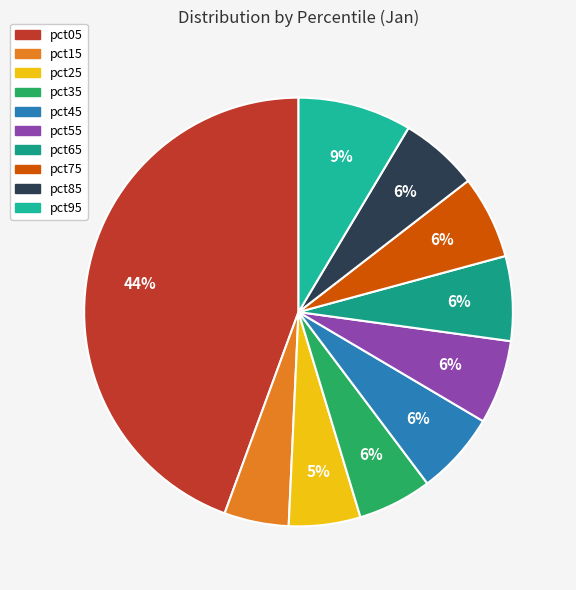

To the nearest percent, what percentage of the pie is pct95?

9%